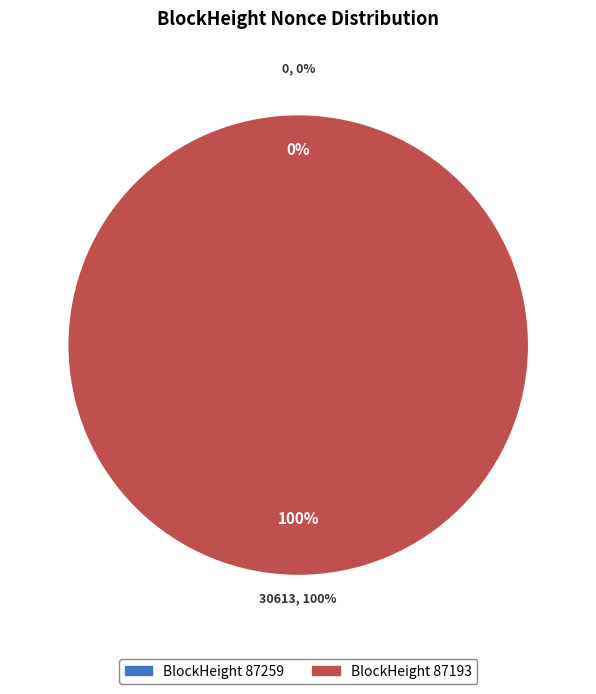

What is the change in value from 87259 to 87193?

+30613